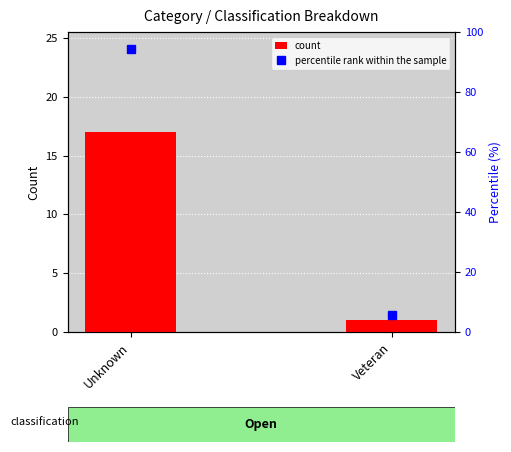

At which label does percentile rank within the sample first exceed 94?

Unknown